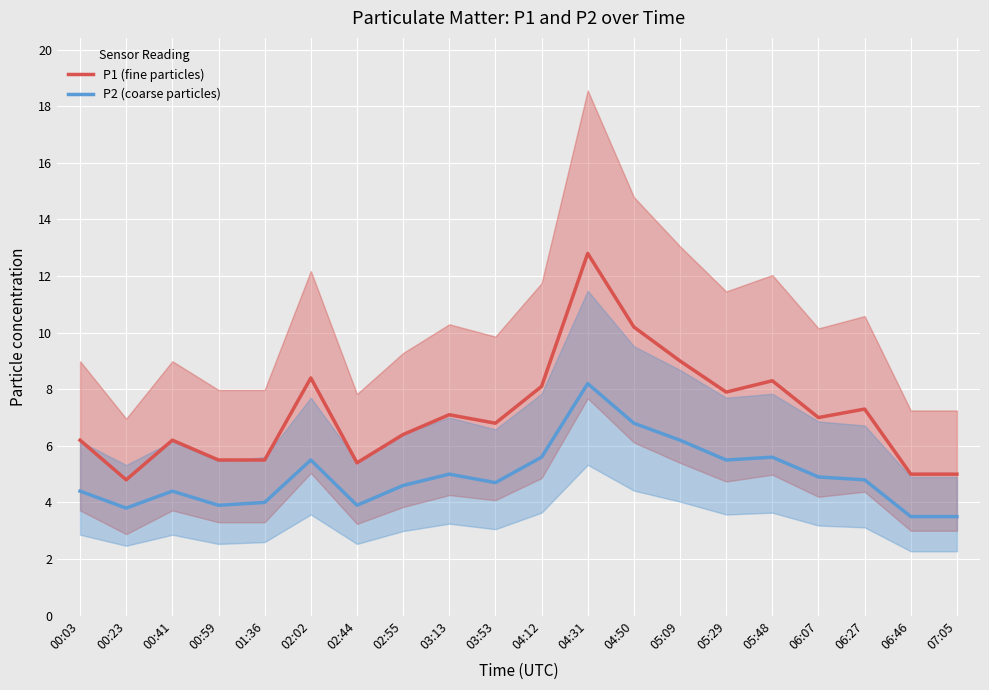

What is the difference between the maximum and minimum values in the P2 (coarse particles) series?

4.7